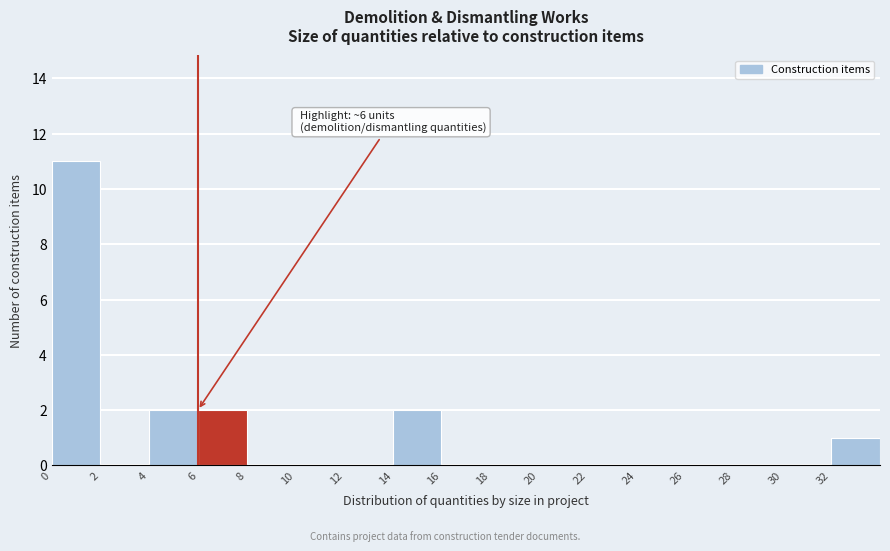

Over which range of the x-axis is the bar tallest?

0 to 2